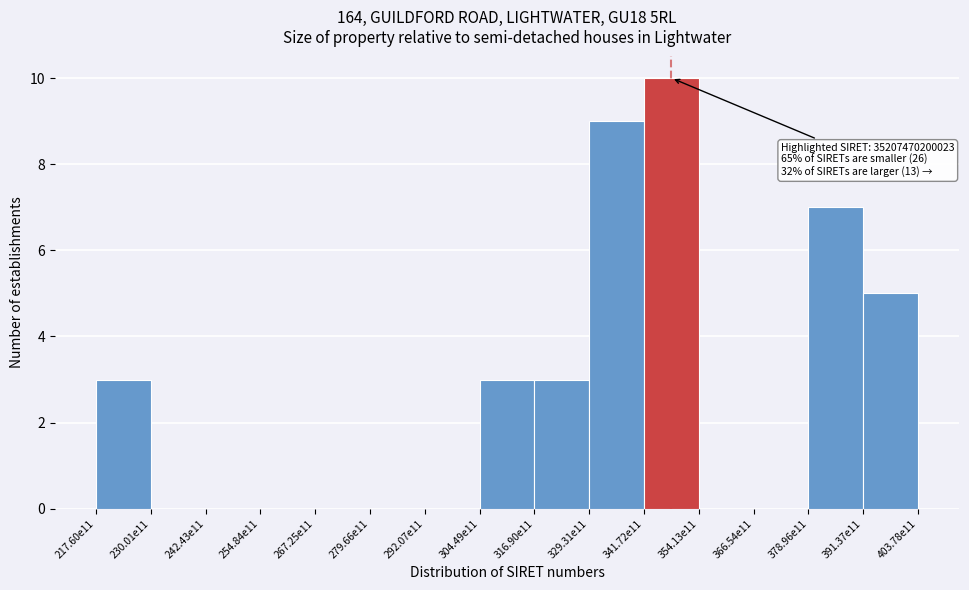

Reading right to left, list all the values displayed in this chart.

391.37e11=5	378.96e11=7	366.54e11=0	354.13e11=0	341.72e11=10	329.31e11=9	316.90e11=3	304.49e11=3	292.07e11=0	279.66e11=0	267.25e11=0	254.84e11=0	242.43e11=0	230.01e11=0	217.60e11=3